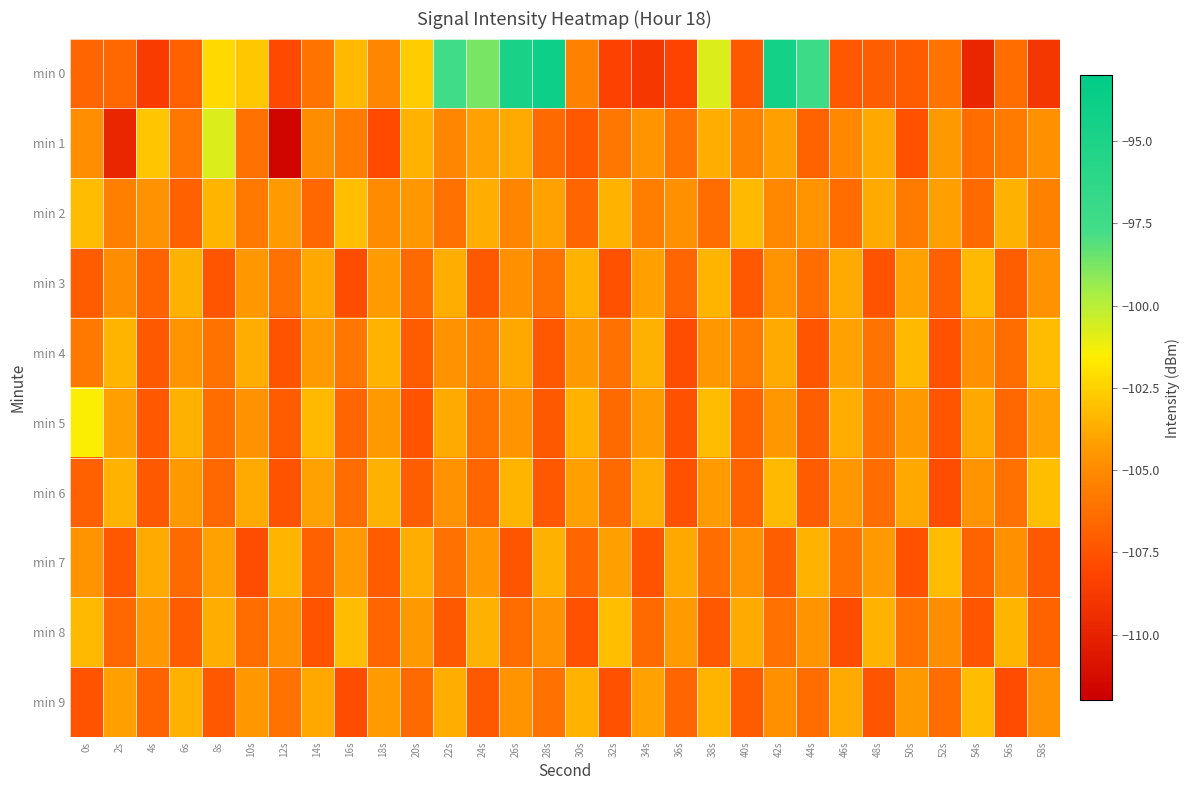

Reading left to right, transcribe all the data shown in this chart.

min 0: 0s=-106.7	2s=-106.5	4s=-108.6	6s=-106.9	8s=-102.3	10s=-102.8	12s=-108.0	14s=-106.0	16s=-103.3	18s=-105.2	20s=-102.7	22s=-97.6	24s=-98.7	26s=-94.8	28s=-94.0	30s=-105.4	32s=-108.3	34s=-108.9	36s=-108.2	38s=-100.7	40s=-107.2	42s=-94.4	44s=-97.2	46s=-107.3	48s=-107.0	50s=-107.1	52s=-106.0	54s=-109.8	56s=-106.3	58s=-108.9
min 1: 0s=-104.9	2s=-109.8	4s=-102.9	6s=-105.9	8s=-100.7	10s=-106.2	12s=-111.7	14s=-104.9	16s=-105.6	18s=-107.8	20s=-103.5	22s=-105.2	24s=-104.1	26s=-103.8	28s=-106.5	30s=-107.3	32s=-105.9	34s=-104.6	36s=-106.1	38s=-103.7	40s=-105.4	42s=-104.2	44s=-106.8	46s=-105.1	48s=-103.9	50s=-107.6	52s=-104.4	54s=-106.3	56s=-105.7	58s=-104.8
min 2: 0s=-103.2	2s=-105.5	4s=-104.7	6s=-106.9	8s=-103.4	10s=-105.8	12s=-104.3	14s=-106.6	16s=-103.1	18s=-105.0	20s=-104.5	22s=-106.2	24s=-103.7	26s=-105.3	28s=-104.1	30s=-106.7	32s=-103.5	34s=-105.6	36s=-104.8	38s=-106.4	40s=-103.3	42s=-105.1	44s=-104.6	46s=-106.3	48s=-103.8	50s=-105.7	52s=-104.2	54s=-106.5	56s=-103.6	58s=-105.4
min 3: 0s=-107.1	2s=-104.9	4s=-106.8	6s=-103.6	8s=-107.4	10s=-104.5	12s=-106.2	14s=-103.9	16s=-107.7	18s=-104.3	20s=-106.5	22s=-103.7	24s=-107.2	26s=-104.8	28s=-106.1	30s=-103.5	32s=-107.6	34s=-104.2	36s=-106.7	38s=-103.4	40s=-107.3	42s=-104.6	44s=-106.4	46s=-103.8	48s=-107.5	50s=-104.1	52s=-106.9	54s=-103.3	56s=-107.0	58s=-104.7
min 4: 0s=-105.8	2s=-103.4	4s=-107.2	6s=-104.6	8s=-106.1	10s=-103.7	12s=-107.5	14s=-104.3	16s=-105.9	18s=-103.5	20s=-107.1	22s=-104.7	24s=-105.6	26s=-103.9	28s=-107.3	30s=-104.4	32s=-106.2	34s=-103.6	36s=-107.7	38s=-104.5	40s=-105.7	42s=-103.8	44s=-107.4	46s=-104.1	48s=-106.0	50s=-103.3	52s=-107.6	54s=-104.8	56s=-106.3	58s=-103.2
min 5: 0s=-101.5	2s=-104.2	4s=-107.3	6s=-103.6	8s=-106.4	10s=-104.7	12s=-107.1	14s=-103.3	16s=-106.7	18s=-104.4	20s=-107.5	22s=-103.8	24s=-106.1	26s=-104.6	28s=-107.2	30s=-103.5	32s=-106.5	34s=-104.3	36s=-107.6	38s=-103.2	40s=-106.8	42s=-104.5	44s=-107.0	46s=-103.7	48s=-106.2	50s=-104.4	52s=-107.4	54s=-103.9	56s=-106.6	58s=-104.1
min 6: 0s=-106.9	2s=-103.5	4s=-107.2	6s=-104.4	8s=-106.6	10s=-103.8	12s=-107.5	14s=-104.1	16s=-106.3	18s=-103.6	20s=-107.0	22s=-104.7	24s=-106.7	26s=-103.4	28s=-107.3	30s=-104.2	32s=-106.5	34s=-103.7	36s=-107.6	38s=-104.3	40s=-106.8	42s=-103.3	44s=-107.1	46s=-104.5	48s=-106.4	50s=-103.9	52s=-107.7	54s=-104.6	56s=-106.2	58s=-103.1
min 7: 0s=-104.6	2s=-107.3	4s=-103.8	6s=-106.5	8s=-104.1	10s=-107.7	12s=-103.4	14s=-106.9	16s=-104.3	18s=-107.1	20s=-103.7	22s=-106.2	24s=-104.5	26s=-107.4	28s=-103.6	30s=-106.7	32s=-104.2	34s=-107.5	36s=-103.9	38s=-106.4	40s=-104.7	42s=-107.0	44s=-103.5	46s=-106.1	48s=-104.4	50s=-107.6	52s=-103.2	54s=-106.8	56s=-104.8	58s=-107.2
min 8: 0s=-103.3	2s=-106.6	4s=-104.5	6s=-107.1	8s=-103.7	10s=-106.3	12s=-104.8	14s=-107.5	16s=-103.2	18s=-106.7	20s=-104.4	22s=-107.2	24s=-103.6	26s=-106.4	28s=-104.7	30s=-107.6	32s=-103.1	34s=-106.5	36s=-104.3	38s=-107.3	40s=-103.8	42s=-106.2	44s=-104.6	46s=-107.7	48s=-103.5	50s=-106.1	52s=-104.9	54s=-107.4	56s=-103.4	58s=-106.8
min 9: 0s=-107.5	2s=-104.2	4s=-106.8	6s=-103.6	8s=-107.3	10s=-104.5	12s=-106.1	14s=-103.9	16s=-107.7	18s=-104.3	20s=-106.5	22s=-103.7	24s=-107.2	26s=-104.6	28s=-106.2	30s=-103.5	32s=-107.6	34s=-104.1	36s=-106.7	38s=-103.4	40s=-107.1	42s=-104.8	44s=-106.4	46s=-103.8	48s=-107.4	50s=-104.4	52s=-106.3	54s=-103.2	56s=-107.8	58s=-104.7